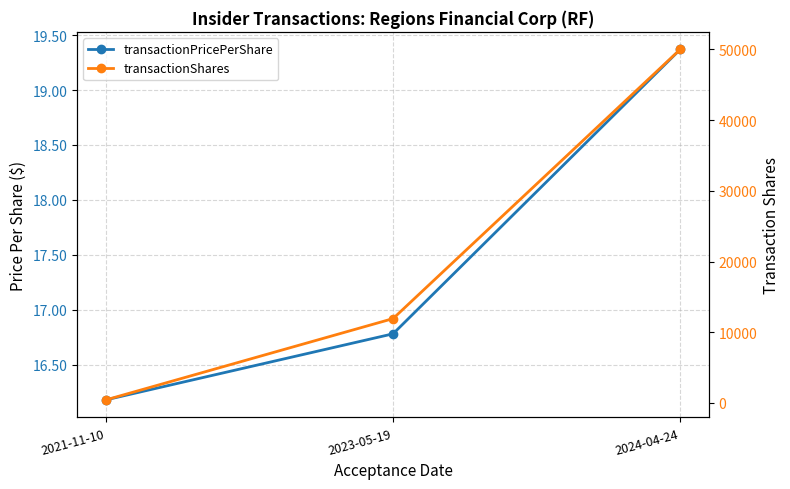

Reading right to left, transcribe all the data shown in this chart.

transactionPricePerShare: 2024-04-24=19.4	2023-05-19=16.8	2021-11-10=16.2
transactionShares: 2024-04-24=50000.0	2023-05-19=11926.0	2021-11-10=432.0